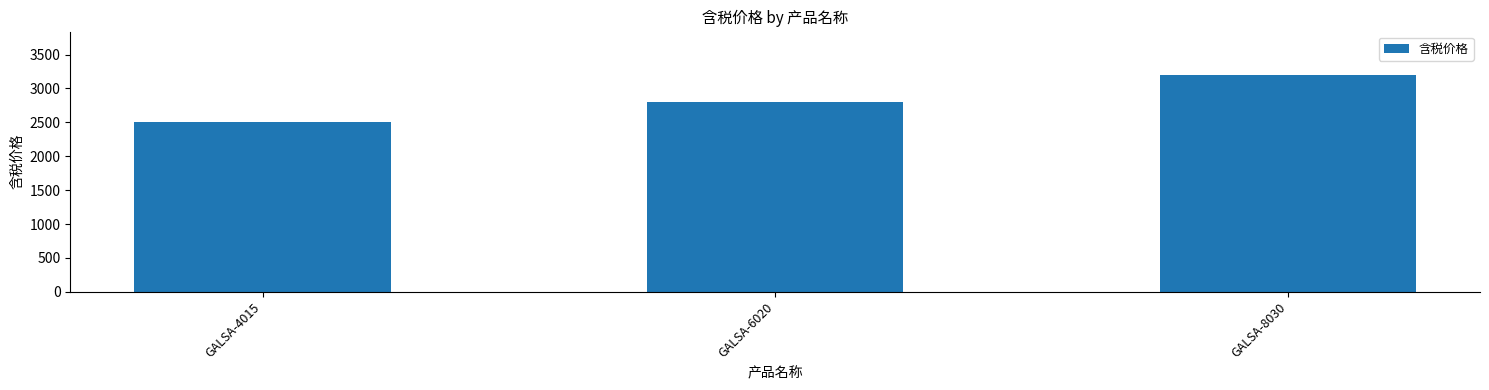

What is the sum of all values?

8500